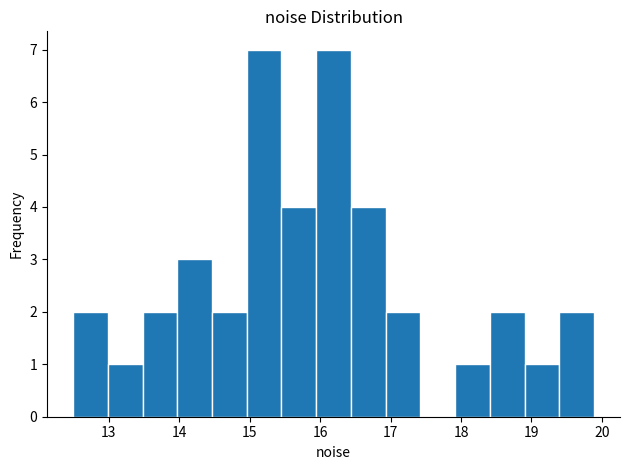

Reading left to right, list every bar in this chart as the range it spans on the x-axis followed by its height. Neither the bar edges nor the heights are printed on the chart, so give them approximately, as read against the axes.

12.5 to 13.0: 2
13.0 to 13.5: 1
13.5 to 14.0: 2
14.0 to 14.5: 3
14.5 to 15.0: 2
15.0 to 15.5: 7
15.5 to 15.9: 4
15.9 to 16.4: 7
16.4 to 16.9: 4
16.9 to 17.4: 2
17.4 to 17.9: 0
17.9 to 18.4: 1
18.4 to 18.9: 2
18.9 to 19.4: 1
19.4 to 19.9: 2